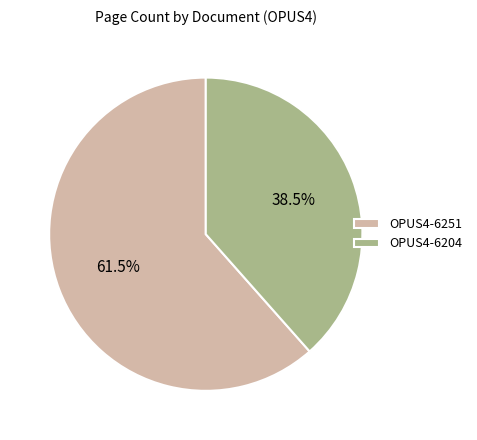

Which category has the biggest portion of the pie?

OPUS4-6251